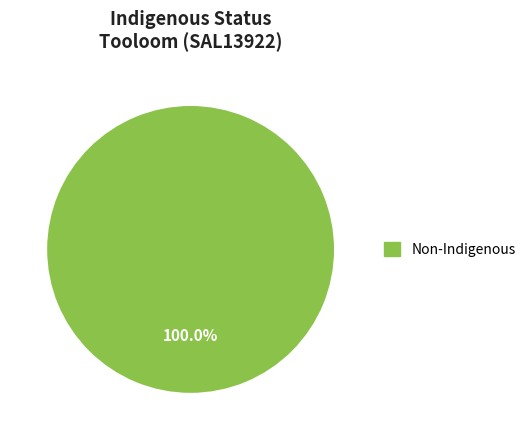

Is there a majority slice in this chart?

Yes